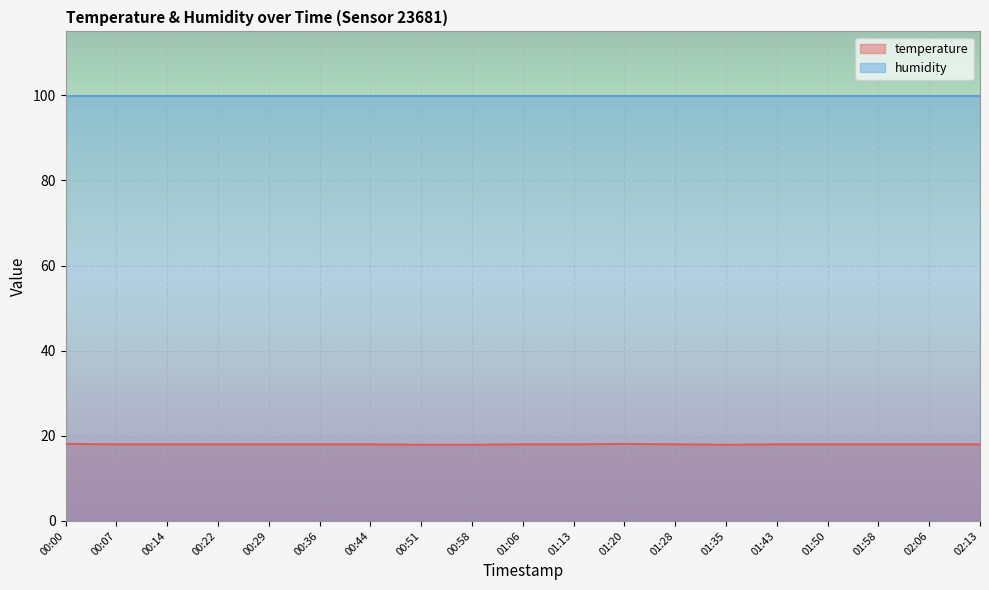

How many data points are less than 18?

3